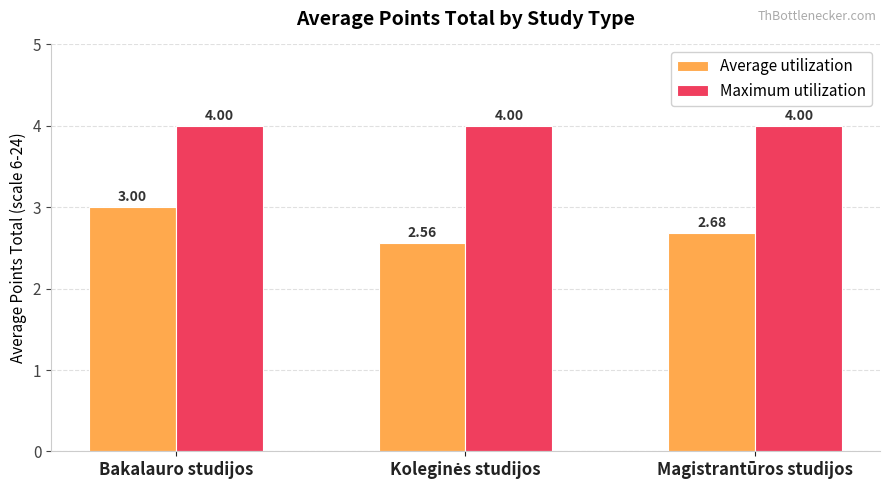

Which series has the widest spread of values?

Average utilization